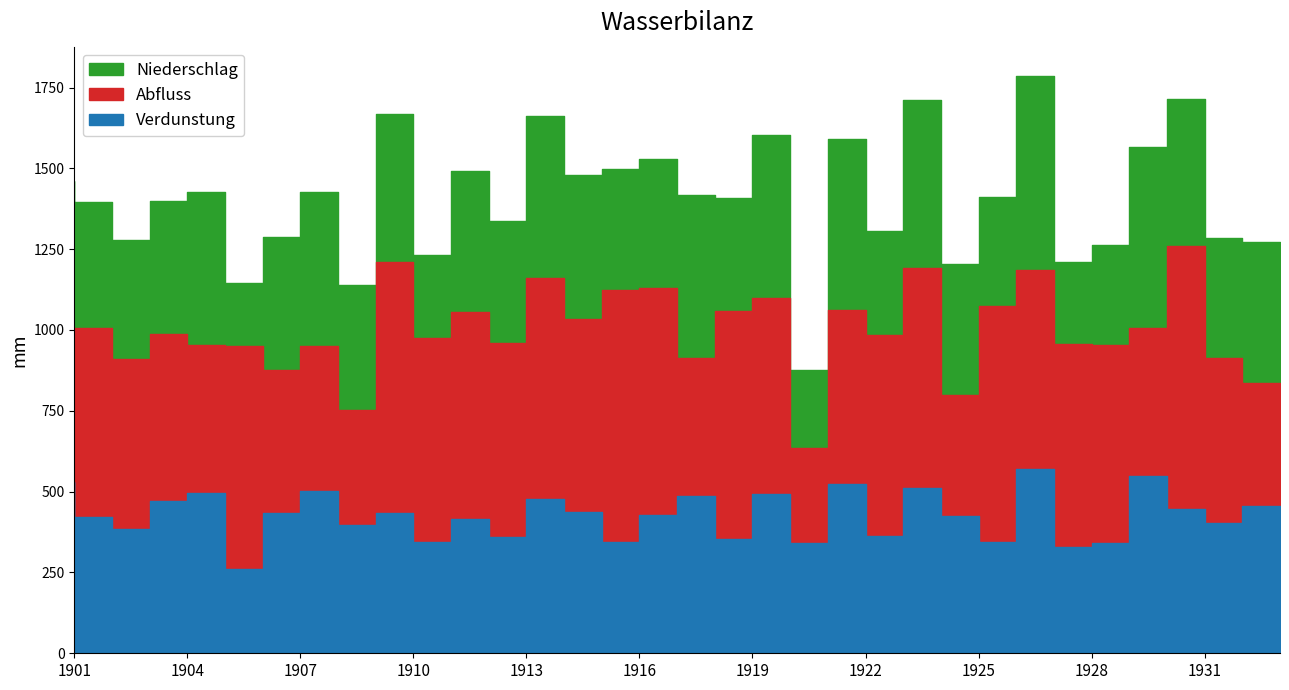

Does the chart have visible grid lines?

No